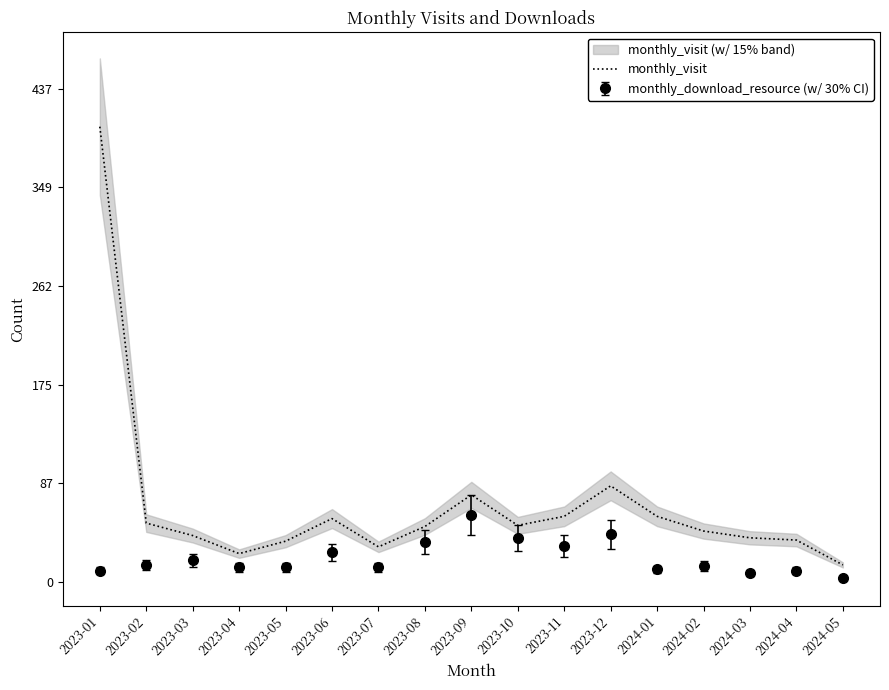

Which category has the highest value across all series?

2023-01